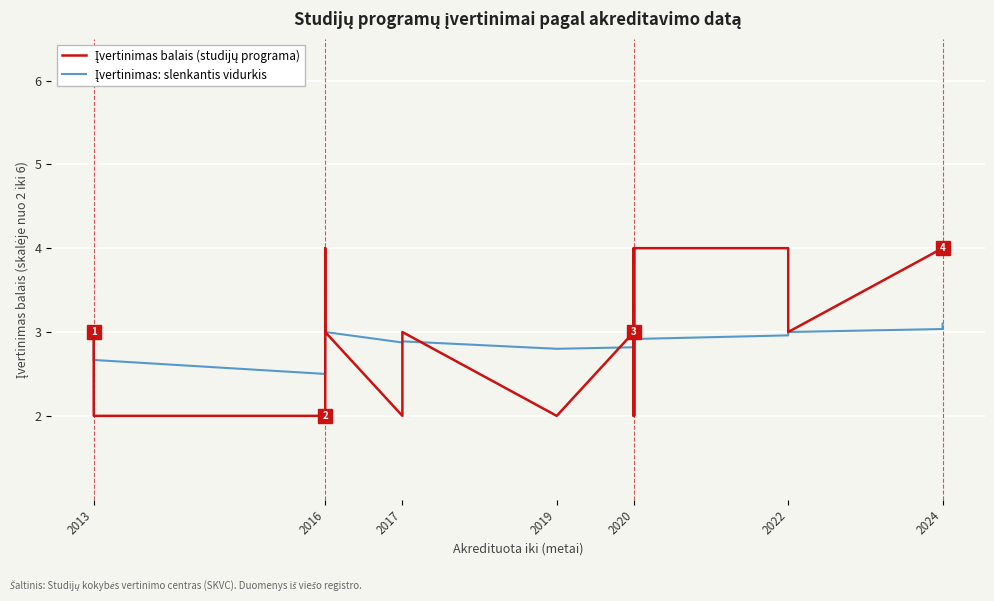

True or false: Įvertinimas balais (studijų programa) has a value of 6.0 at 2020.

False